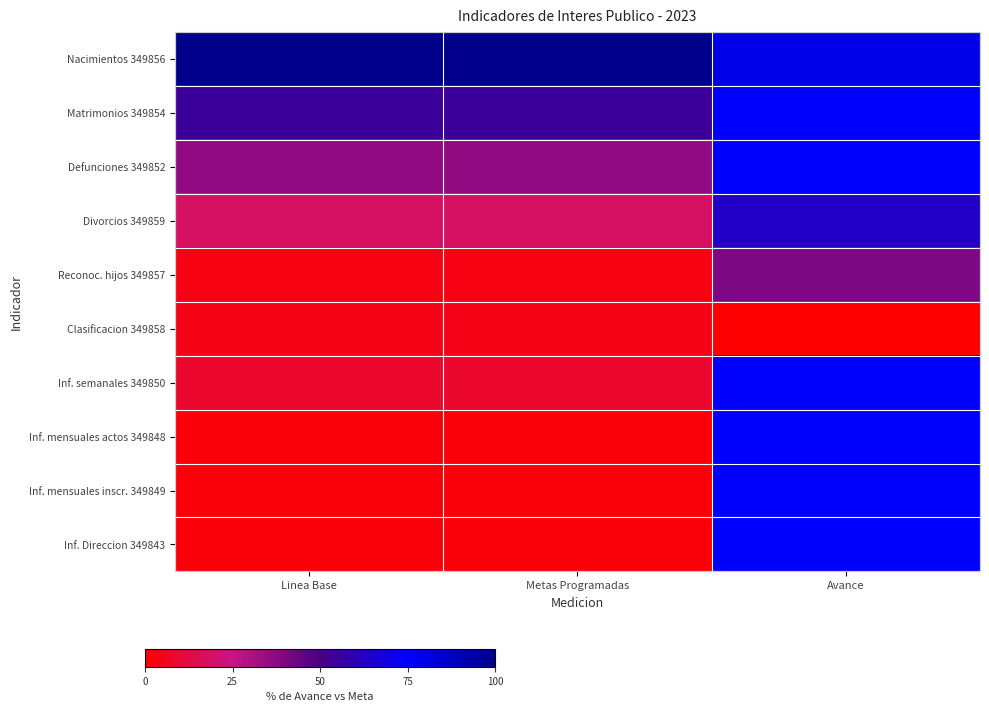

Rank the series at Metas Programadas from lowest to highest value.

Inf. mensuales actos 349848, Inf. mensuales inscr. 349849, Inf. Direccion 349843, Reconoc. hijos 349857, Clasificacion 349858, Inf. semanales 349850, Divorcios 349859, Defunciones 349852, Matrimonios 349854, Nacimientos 349856